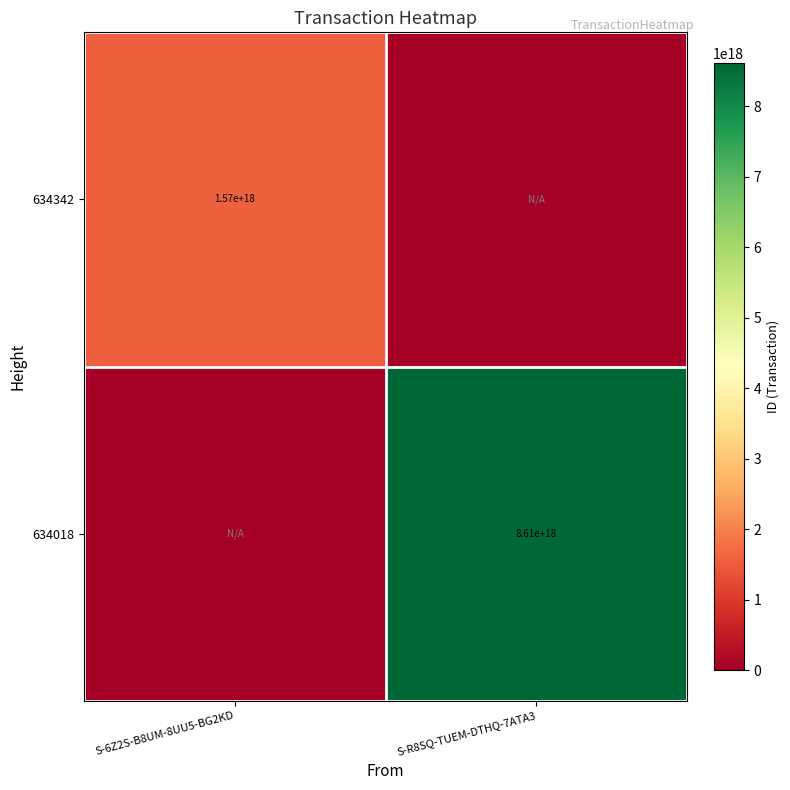

Is it true that 634018 equals 8610000000000000000 at S-R8SQ-TUEM-DTHQ-7ATA3?

True